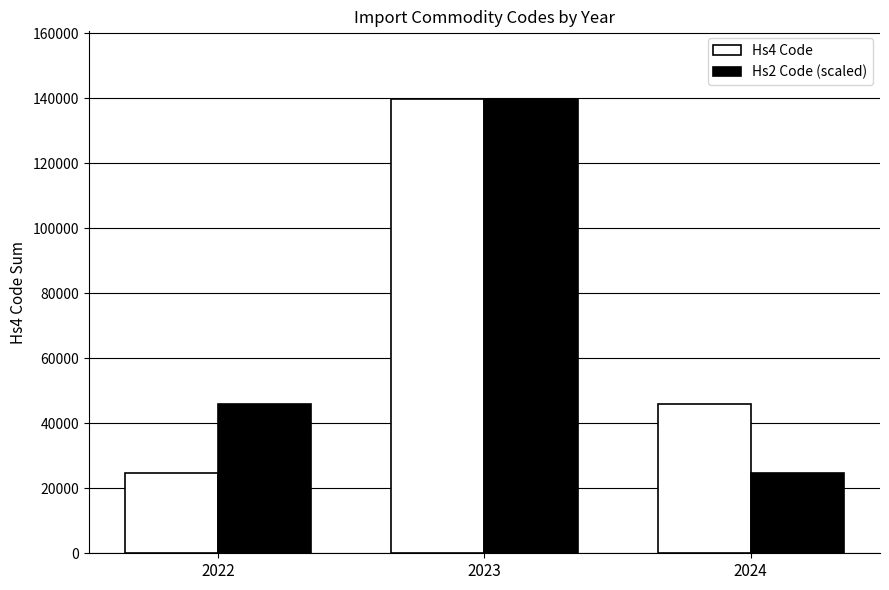

At which category is the sum across all series the highest?

2023